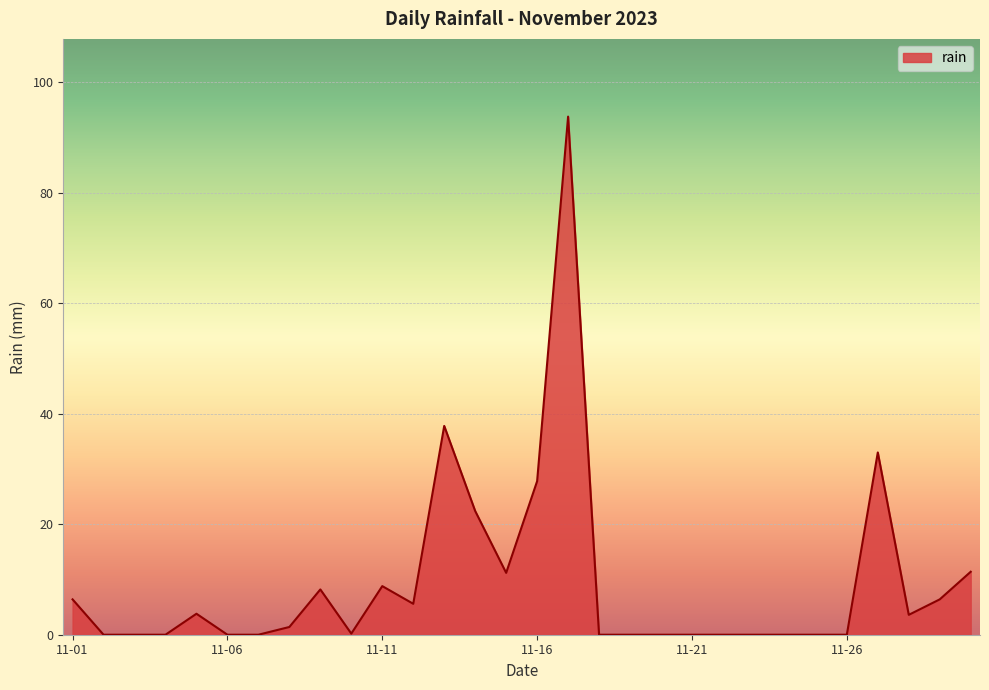

What is the average value?

9.4